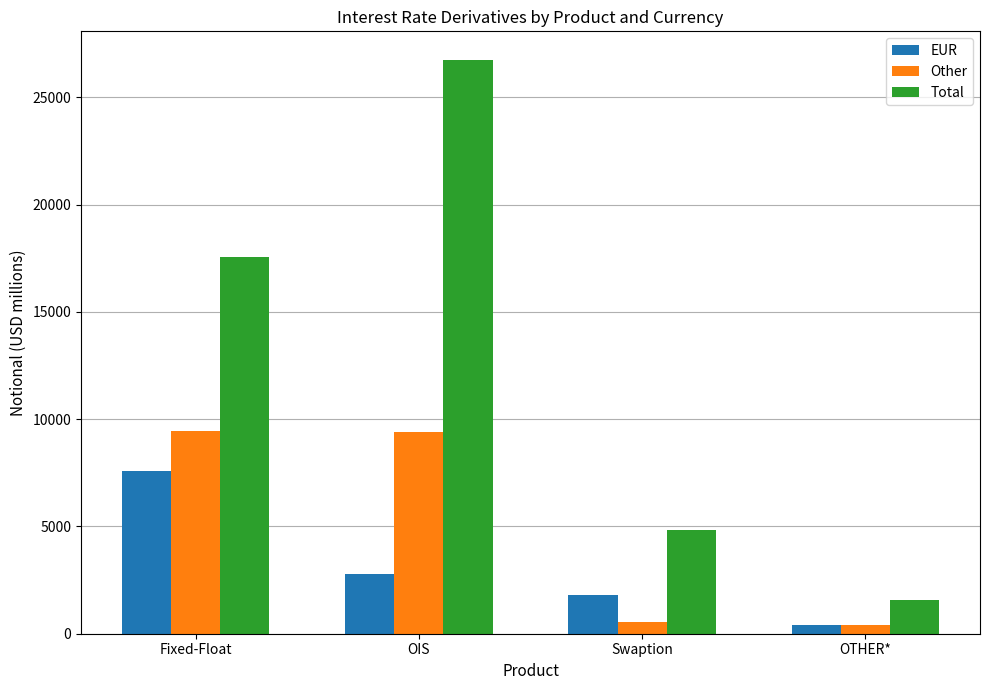

True or false: EUR has a value of 1567 at OIS.

False